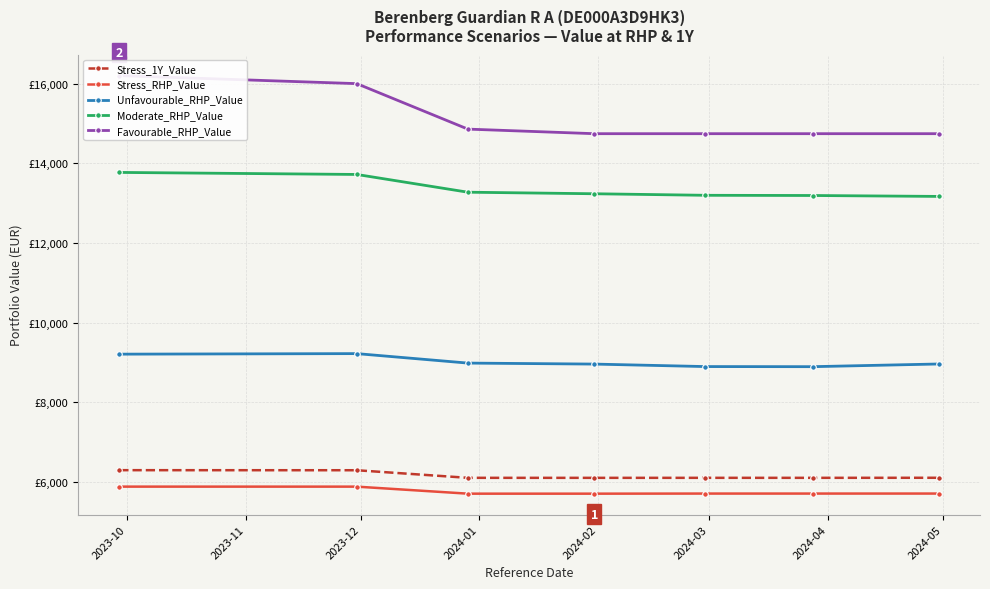

What is the average value of the Stress_1Y_Value series?

6149.9